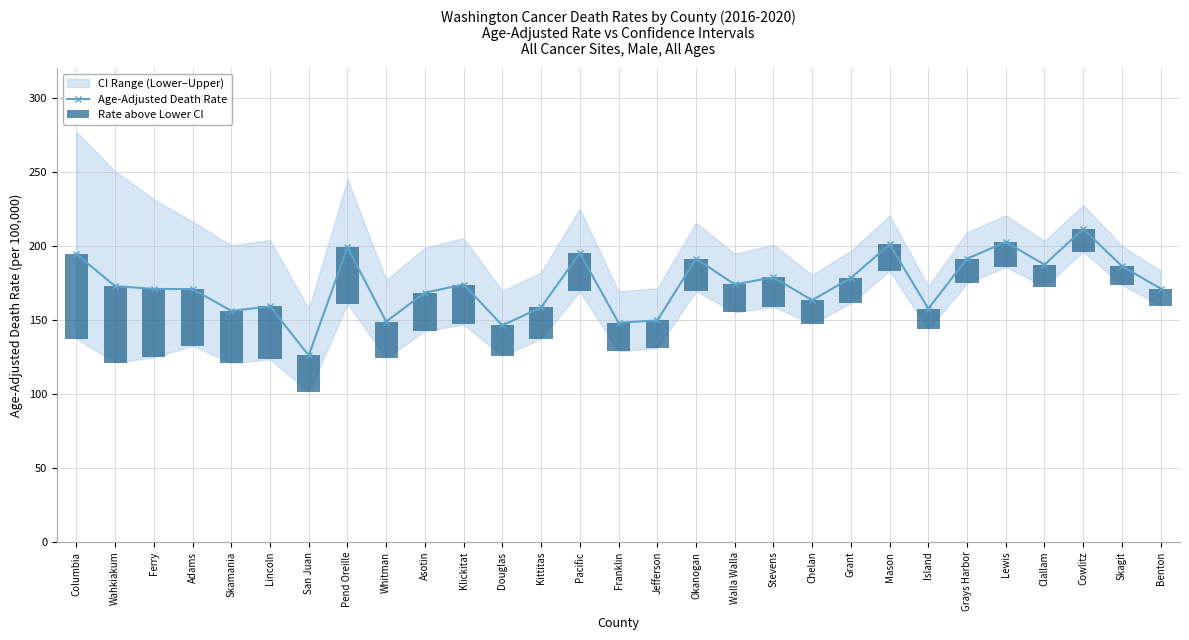

What is the minimum value for Age-Adjusted Death Rate?

125.9